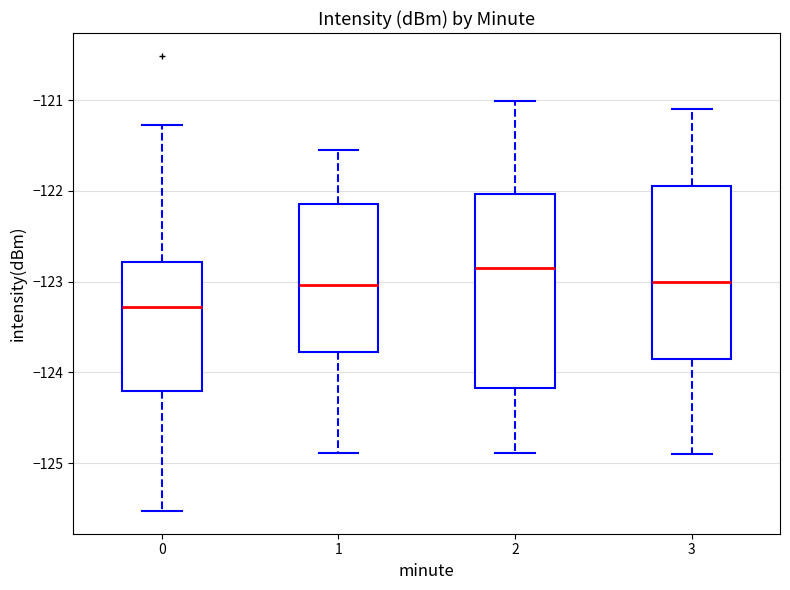

Comparing the boxes themselves (not the whiskers), which one is the tallest?

2